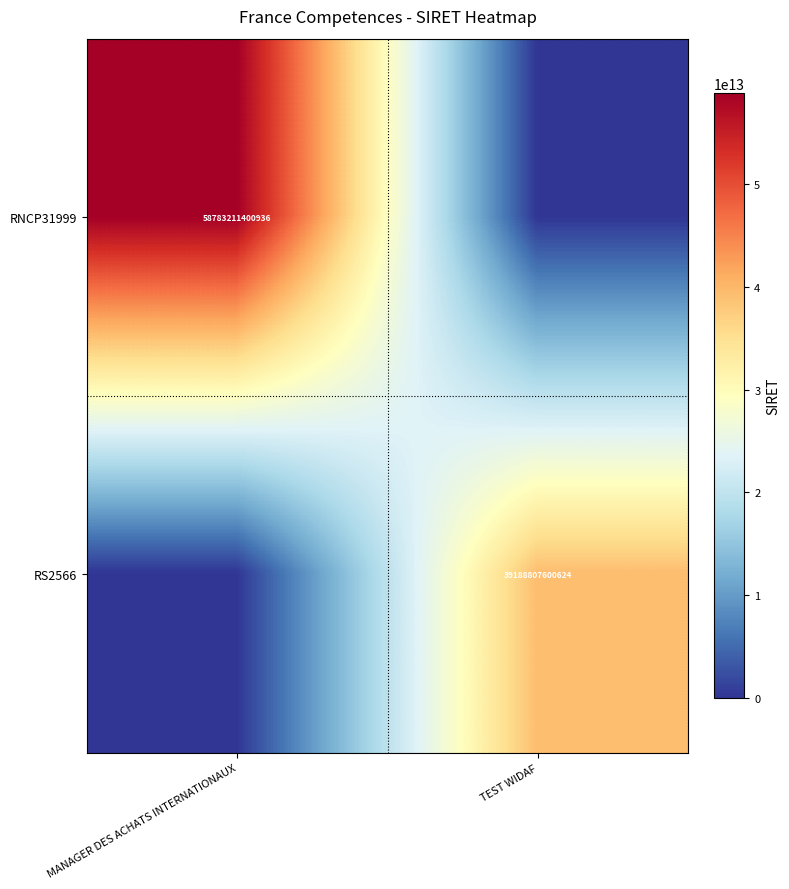

At which category does the chart reach its peak across all series?

MANAGER DES ACHATS INTERNATIONAUX